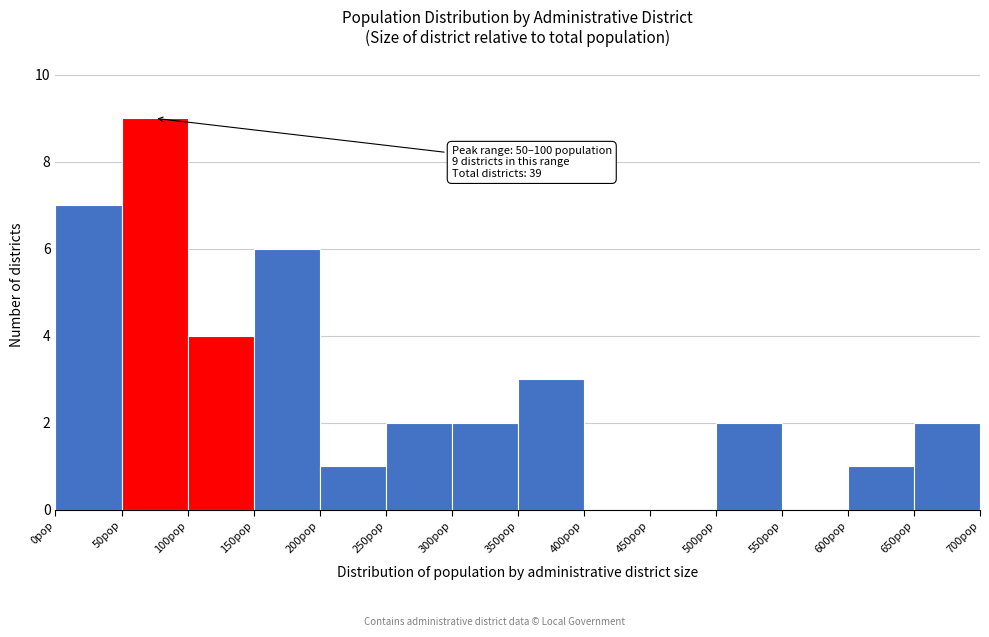

Over which range of the x-axis is the bar tallest?

50 to 100